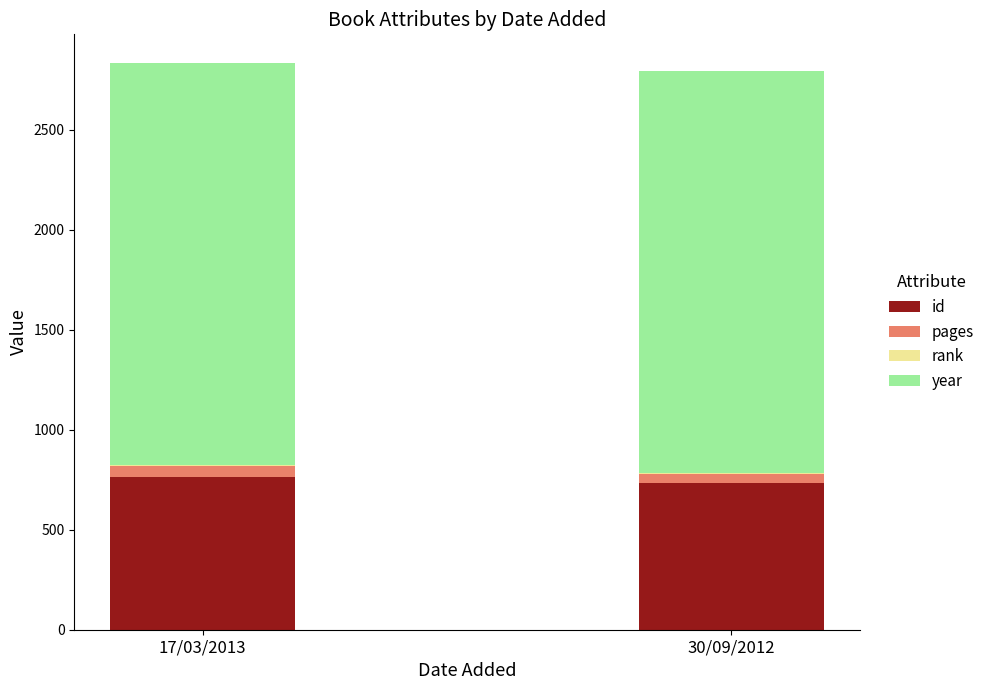

What is the maximum value for id?

764